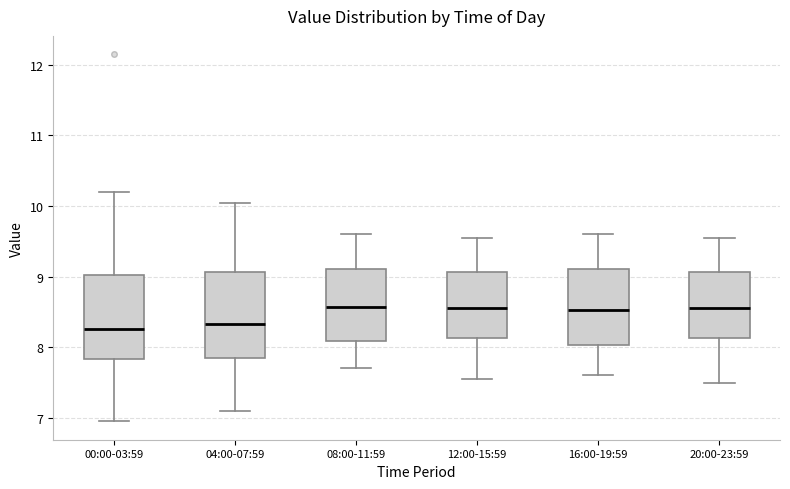

Reading left to right, read every box against the y-axis: the position of its median line, the range the box covers, and the ends of its whiskers. The values are not printed on the chart, so give them approximately, as read against the axis.

00:00-03:59: median 8.3, box 7.8 to 9.0, whiskers 7.0 to 10.2
04:00-07:59: median 8.3, box 7.8 to 9.1, whiskers 7.1 to 10.1
08:00-11:59: median 8.6, box 8.1 to 9.1, whiskers 7.7 to 9.6
12:00-15:59: median 8.6, box 8.1 to 9.1, whiskers 7.6 to 9.6
16:00-19:59: median 8.5, box 8.0 to 9.1, whiskers 7.6 to 9.6
20:00-23:59: median 8.6, box 8.1 to 9.1, whiskers 7.5 to 9.6